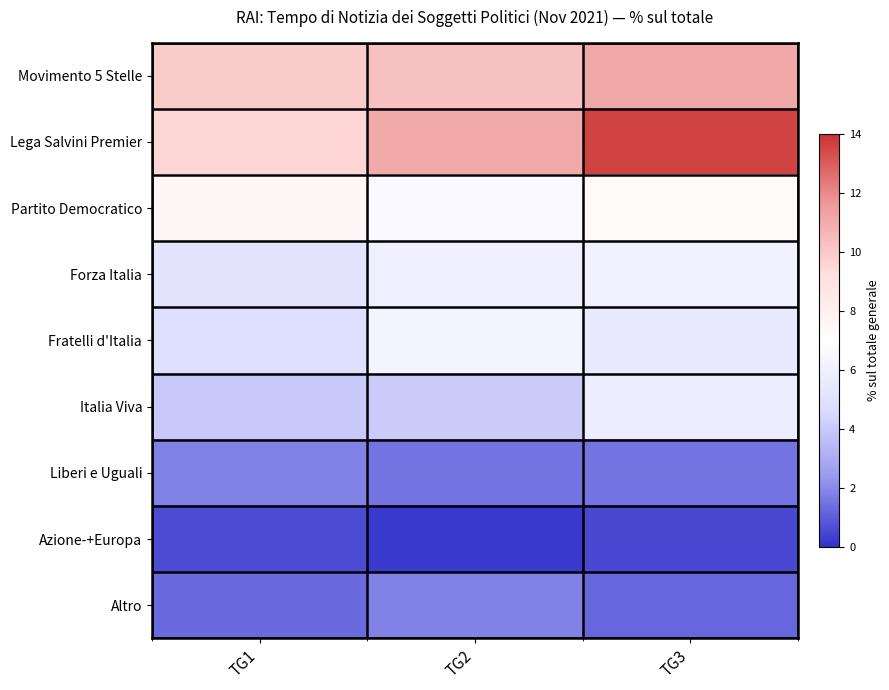

Reading right to left, list all the values displayed in this chart.

Movimento 5 Stelle: TG3=11.1	TG2=10.3	TG1=9.9
Lega Salvini Premier: TG3=13.6	TG2=11.1	TG1=9.6
Partito Democratico: TG3=7.3	TG2=6.6	TG1=7.5
Forza Italia: TG3=6.1	TG2=5.9	TG1=5.1
Fratelli d'Italia: TG3=5.5	TG2=6.2	TG1=4.8
Italia Viva: TG3=5.8	TG2=4.1	TG1=4.0
Liberi e Uguali: TG3=1.5	TG2=1.5	TG1=1.8
Azione-+Europa: TG3=0.5	TG2=0.2	TG1=0.6
Altro: TG3=1.2	TG2=1.8	TG1=1.3